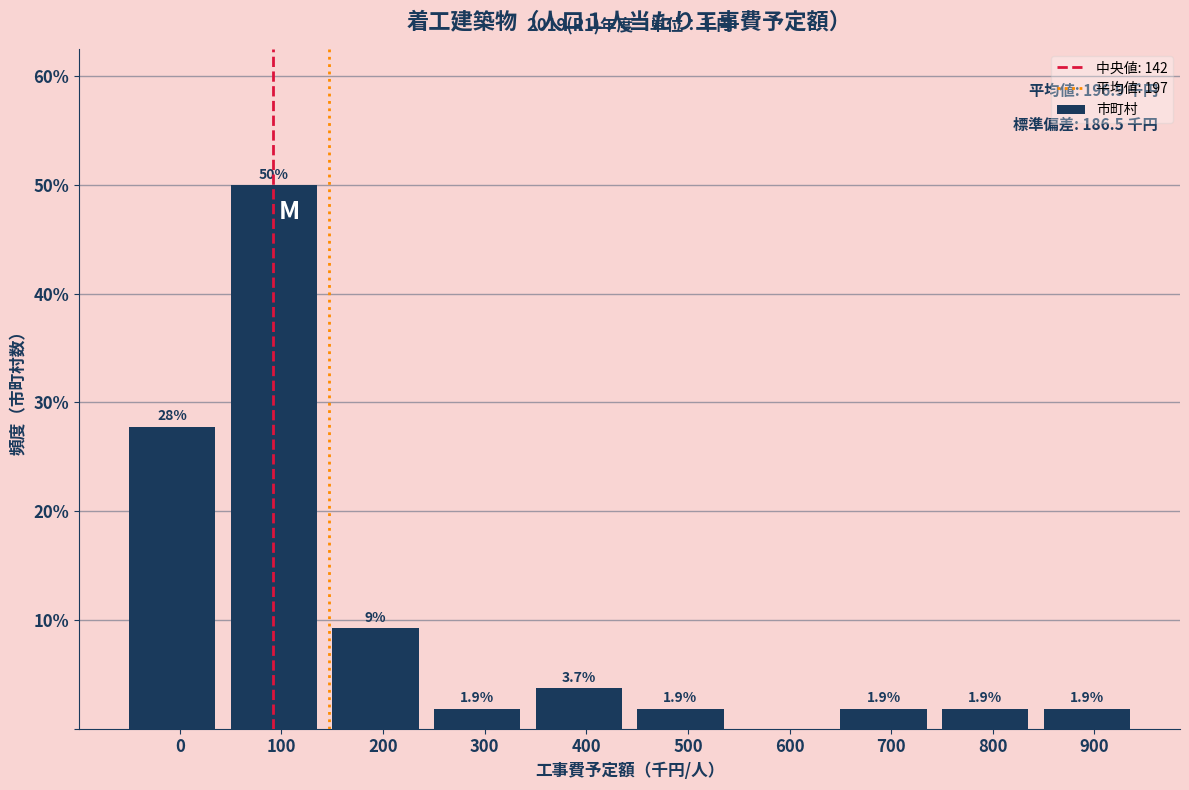

Reading left to right, what are all the values shown in this chart?

0=27.8	100=50.0	200=9.3	300=1.9	400=3.7	500=1.9	600=0.0	700=1.9	800=1.9	900=1.9